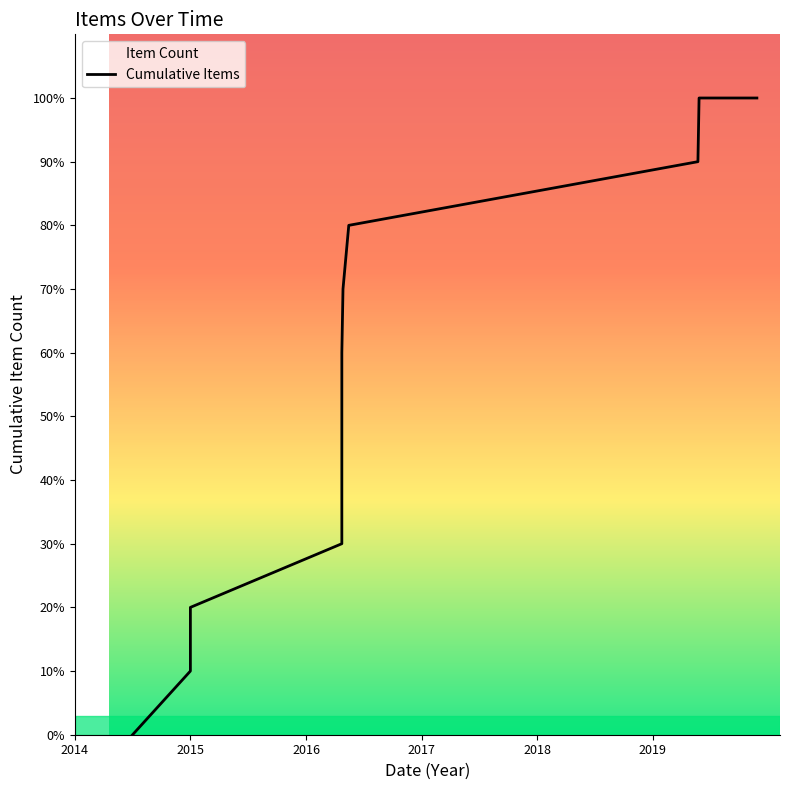

How many values are above zero?

11